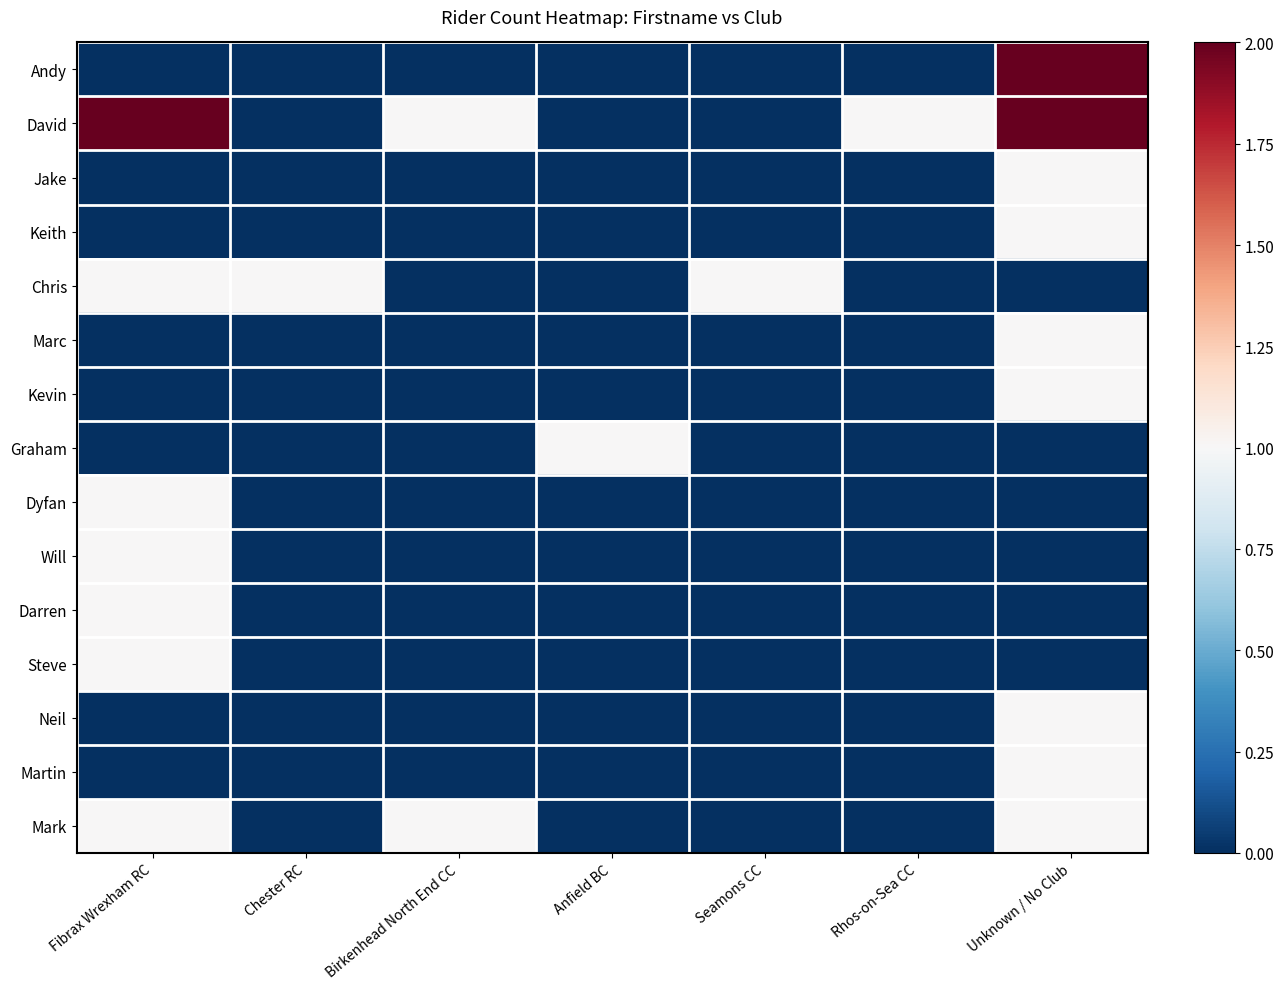

Rank the series at Anfield BC from highest to lowest value.

Graham, Andy, David, Jake, Keith, Chris, Marc, Kevin, Dyfan, Will, Darren, Steve, Neil, Martin, Mark